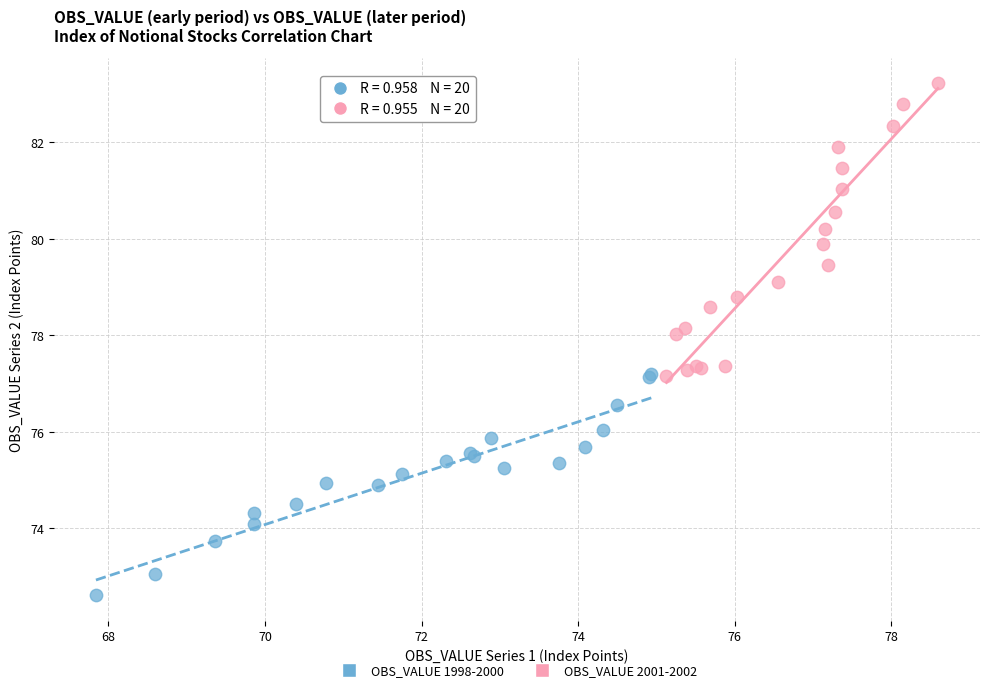

Which series contains the lowest Y value?

OBS_VALUE 1998-2000